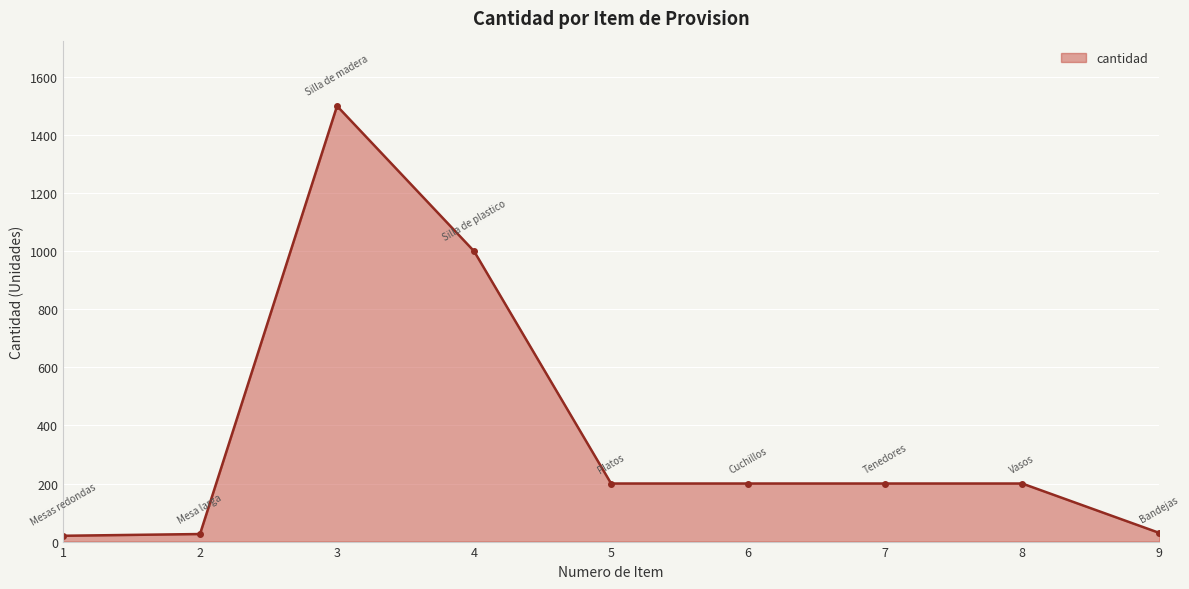

What is the difference between the values at 1 and 8?

180